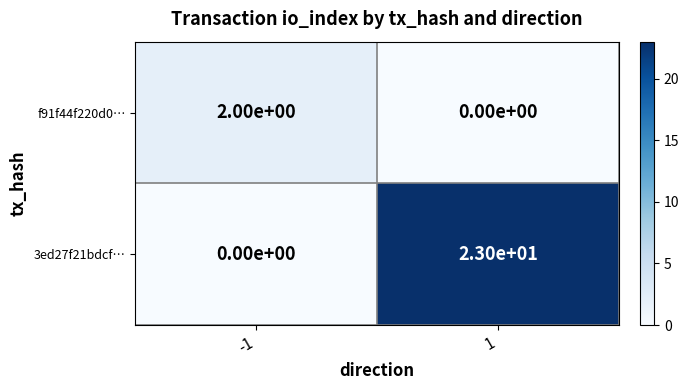

True or false: f91f44f220d0… has a value of -1 at 1.

False